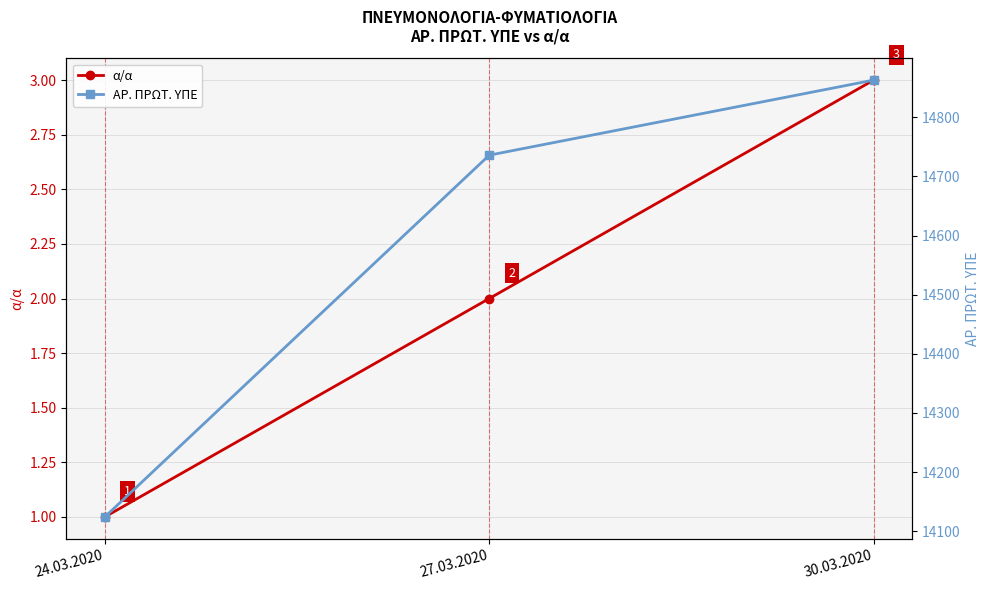

Reading right to left, extract all data points from this chart.

α/α: 30.03.2020=3	27.03.2020=2	24.03.2020=1
ΑΡ. ΠΡΩΤ. ΥΠΕ: 30.03.2020=14863	27.03.2020=14736	24.03.2020=14124